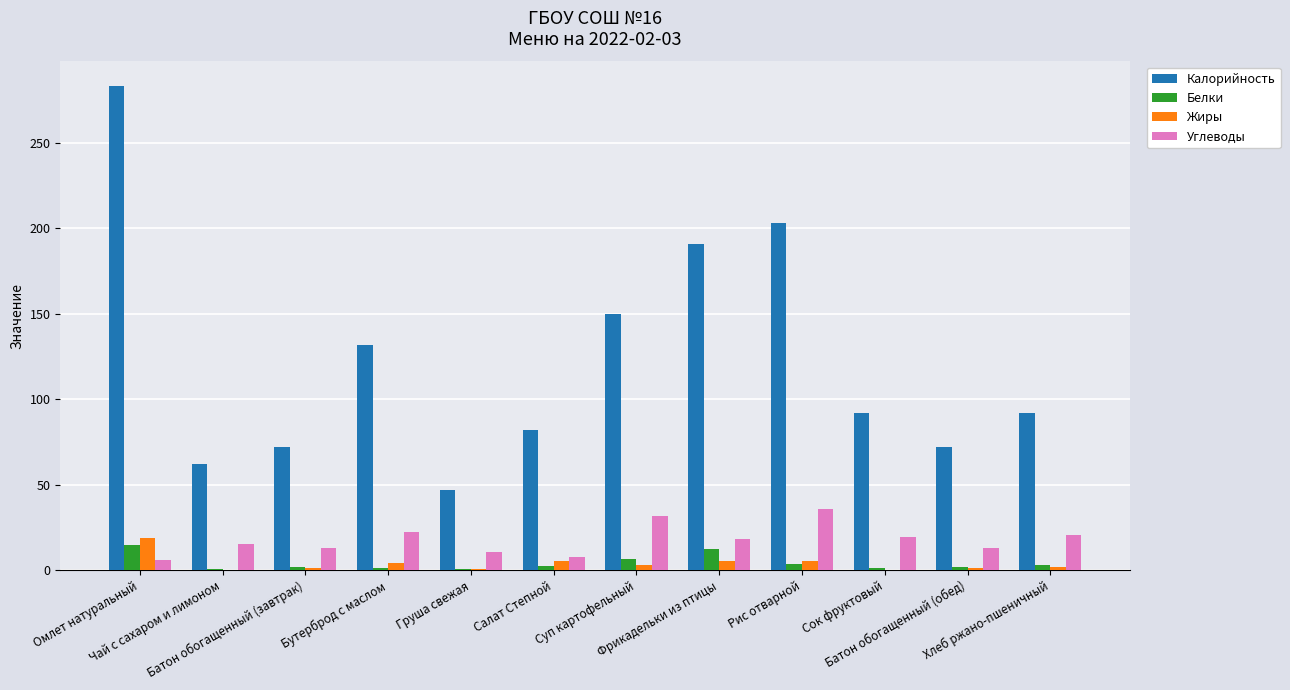

Where does the Углеводы series first go above 17?

Бутерброд с маслом